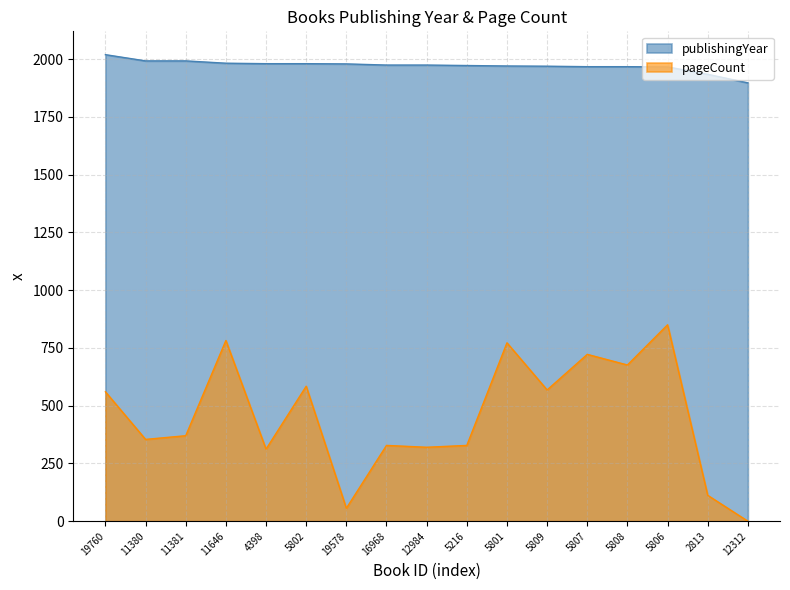

Which series has the largest range (max minus min)?

pageCount